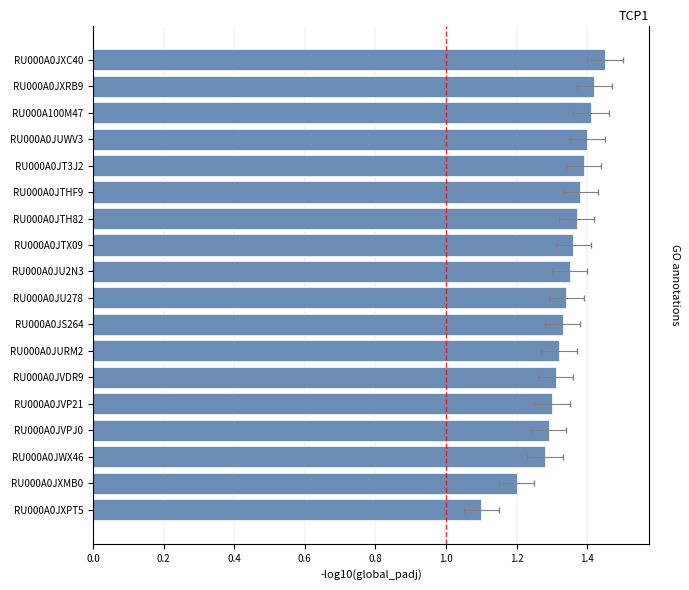

True or false: the data shows 1.4 at RU000A0JXC40.

True